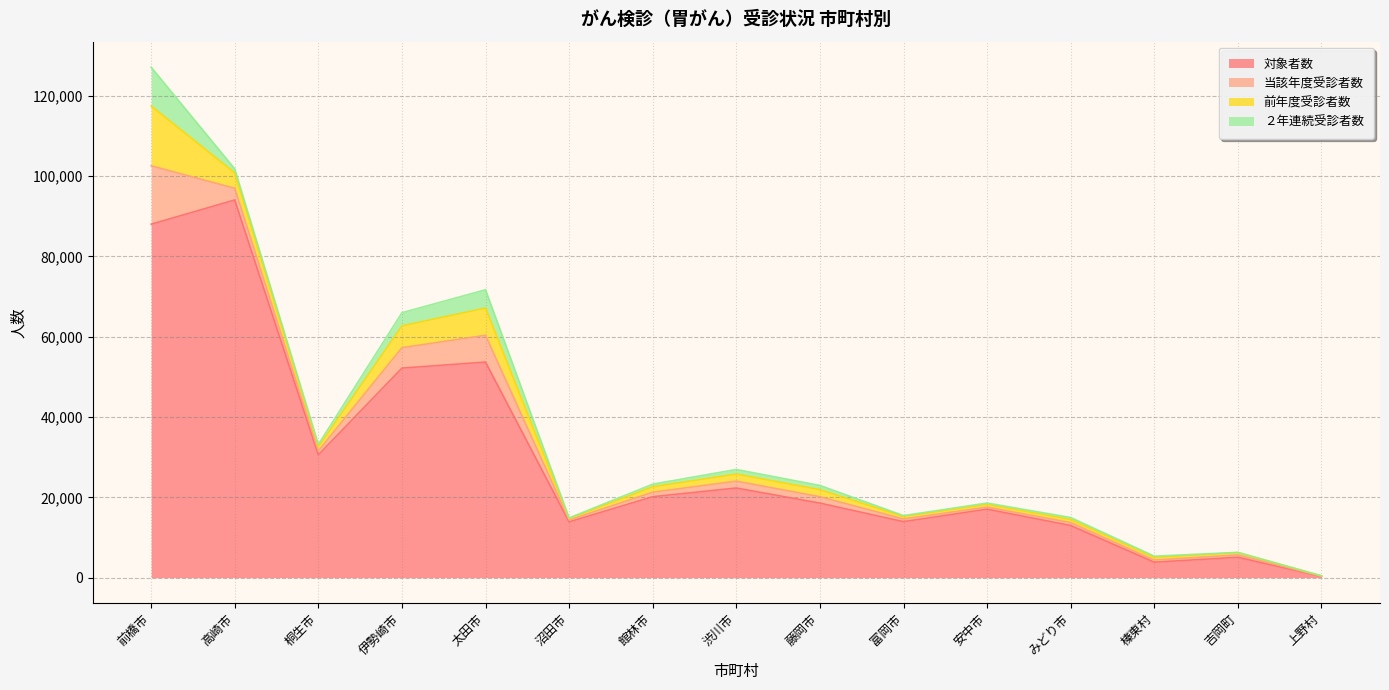

Where do 当該年度受診者数 and 前年度受診者数 first cross each other?

太田市 and 沼田市